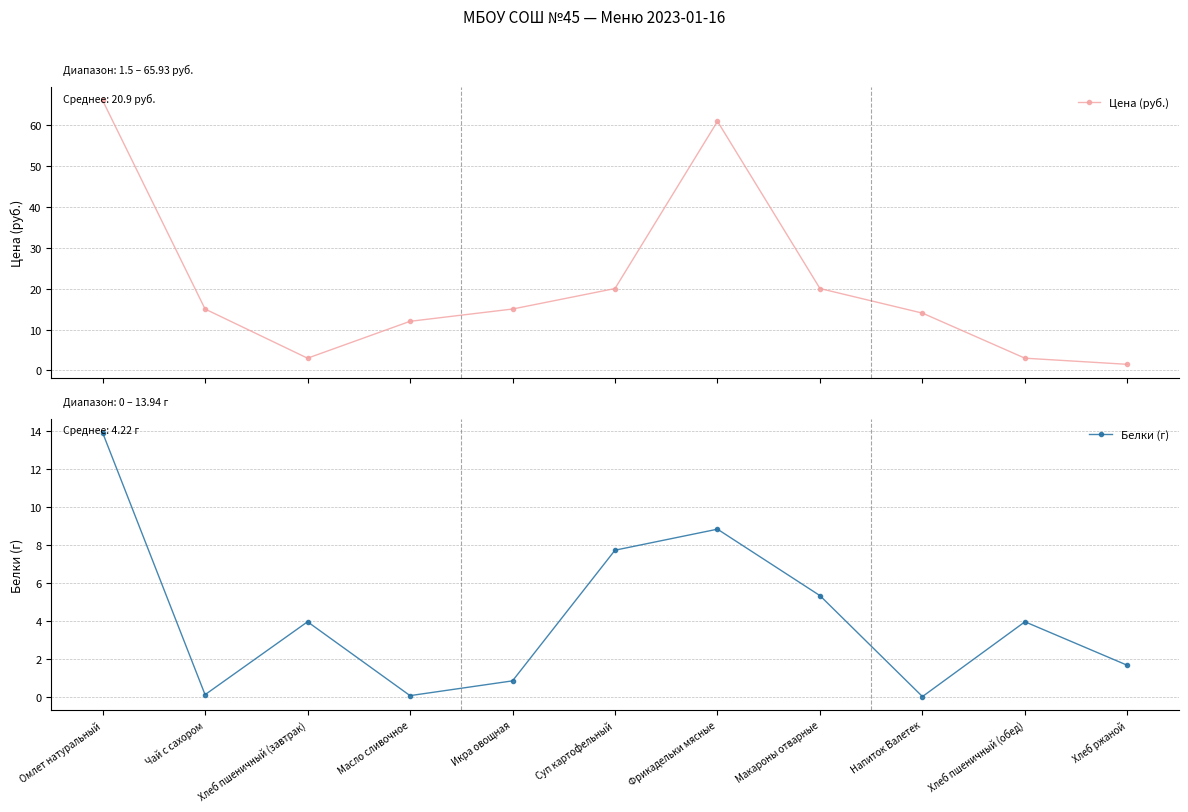

Rank the series at Хлеб ржаной from lowest to highest value.

Цена (руб.), Белки (г)